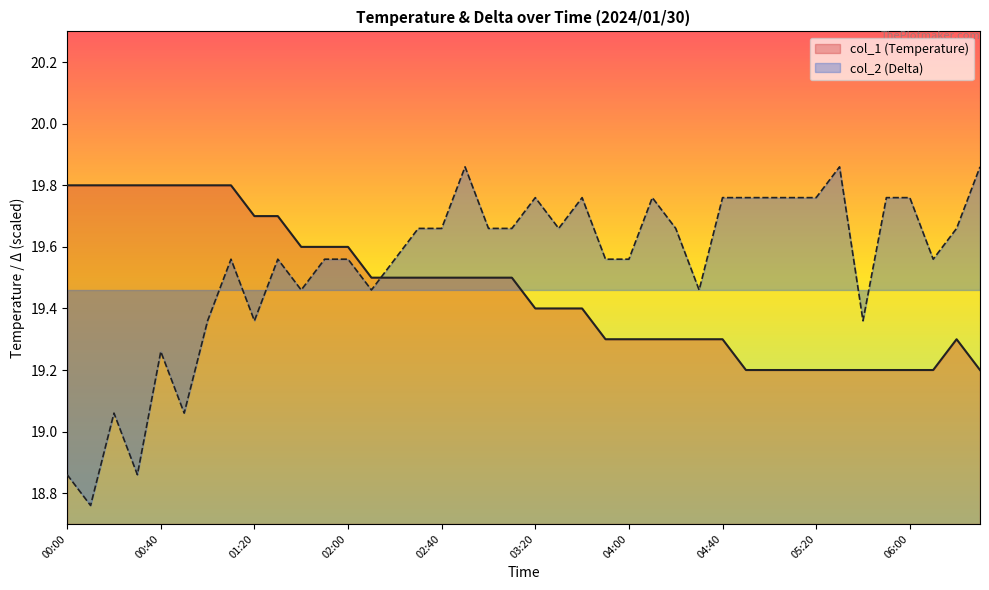

Where is the first local maximum?

06:20